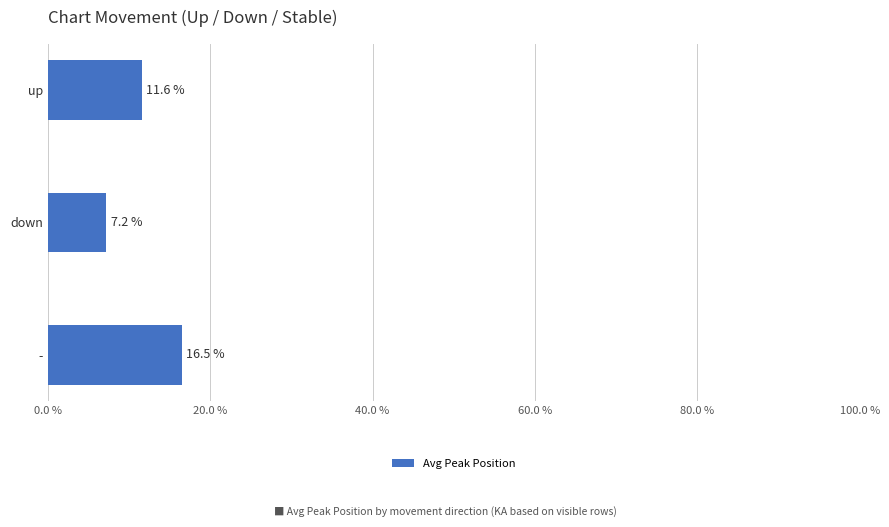

Reading top to bottom, list all the values displayed in this chart.

up=11.6	down=7.2	-=16.5